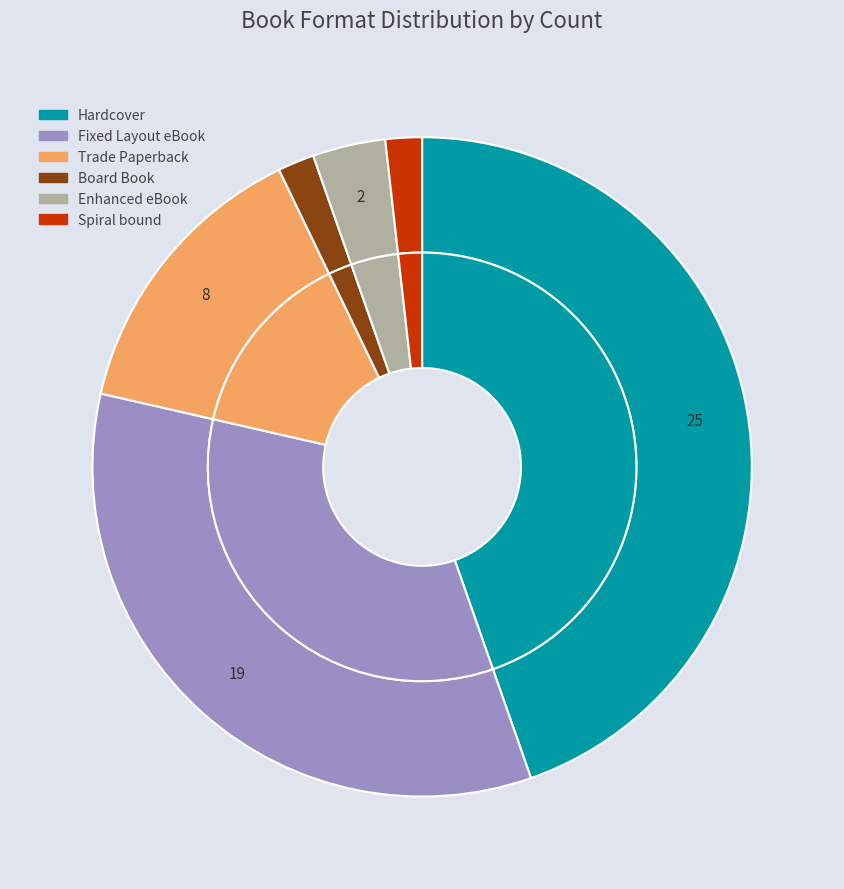

Rank the categories by value from lowest to highest.

Board Book, Spiral bound, Enhanced eBook, Trade Paperback, Fixed Layout eBook, Hardcover